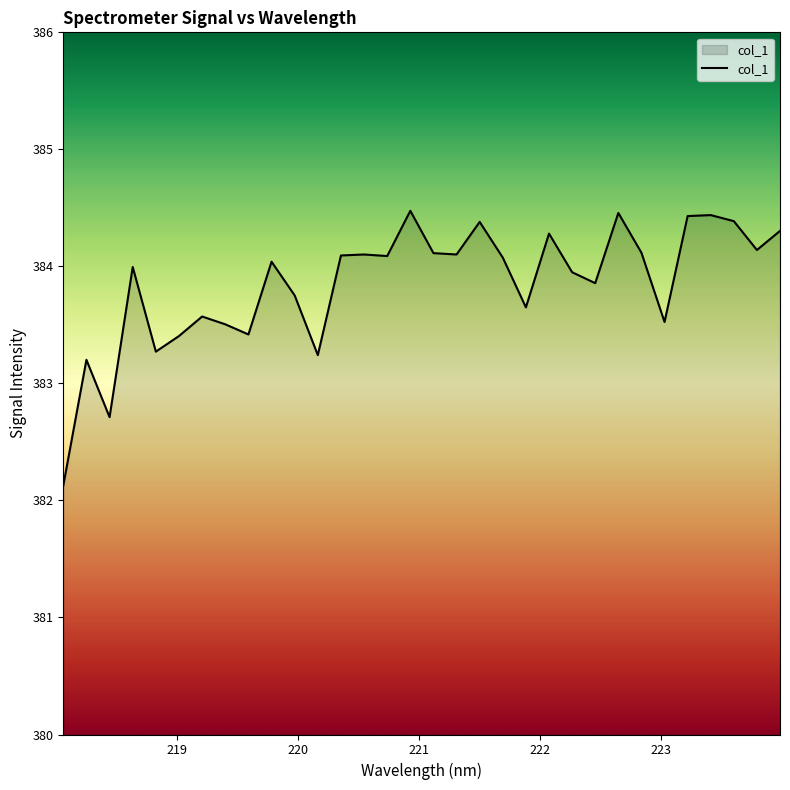

What is the smallest value displayed?

382.1